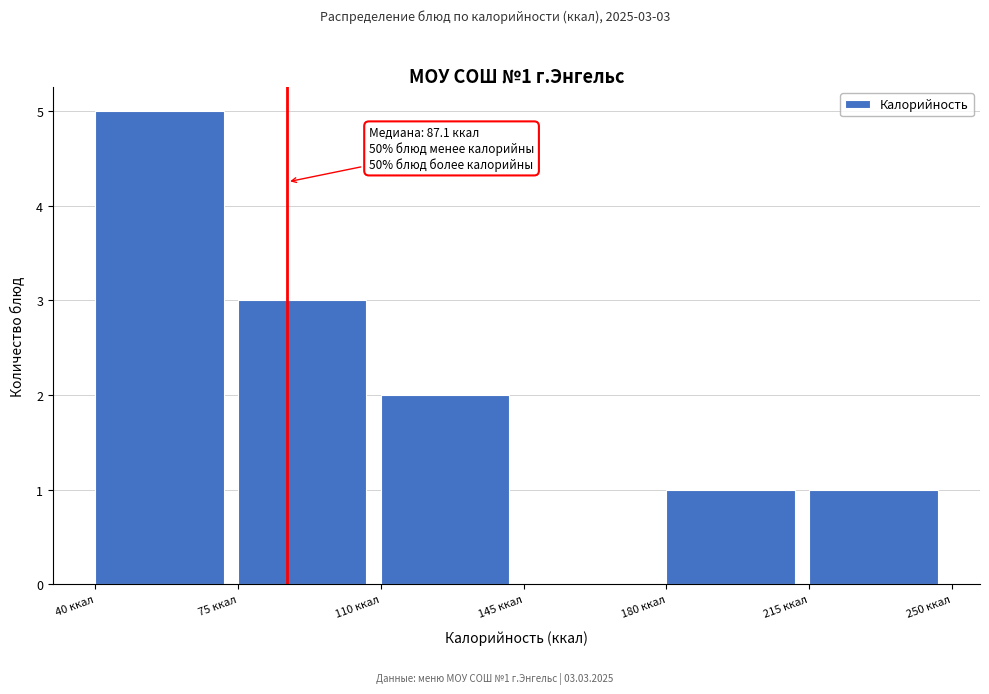

Which range on the x-axis has the tallest bar?

40 to 75